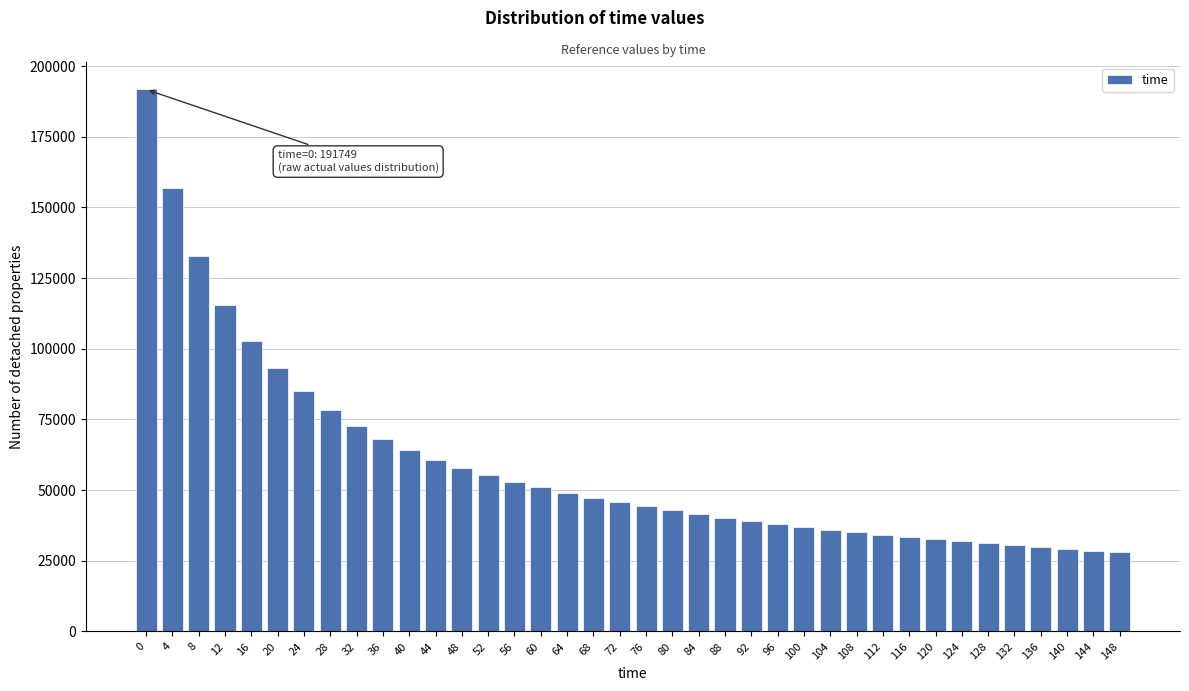

What is the maximum value shown in the chart?

191749.3